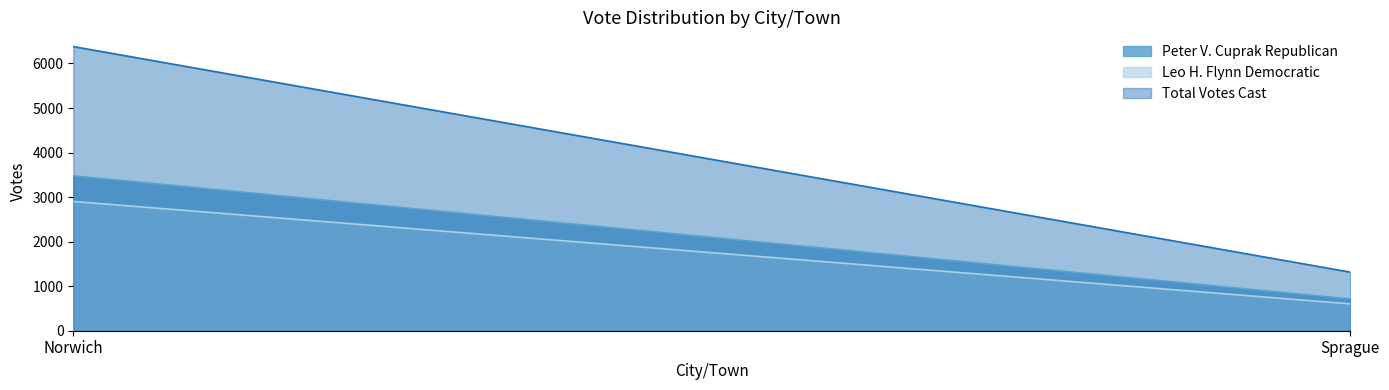

At which category is the sum across all series the highest?

Norwich